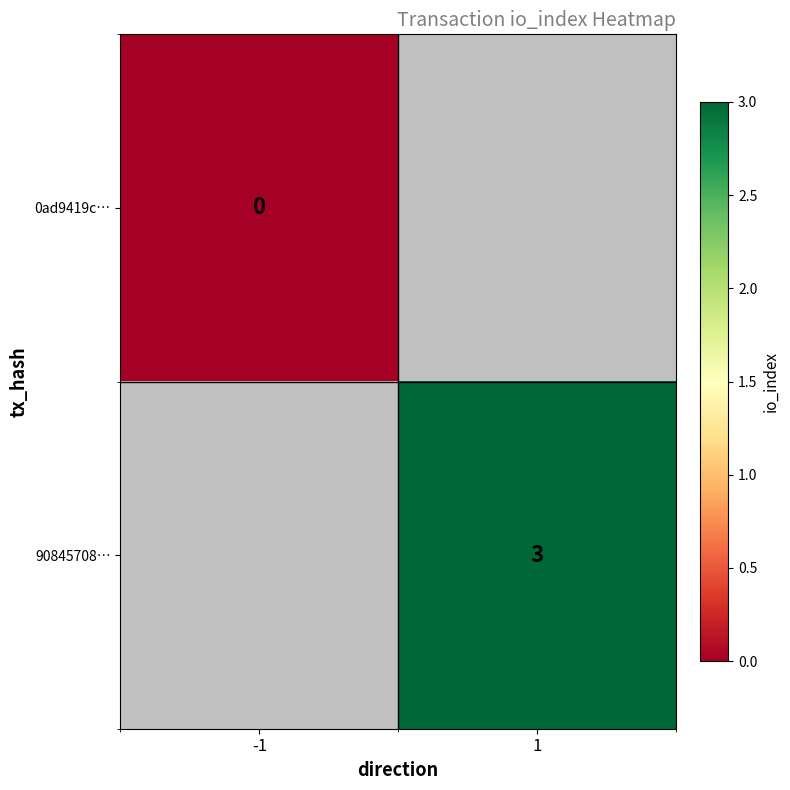

Is it true that 90845708… equals 2 at 1?

False